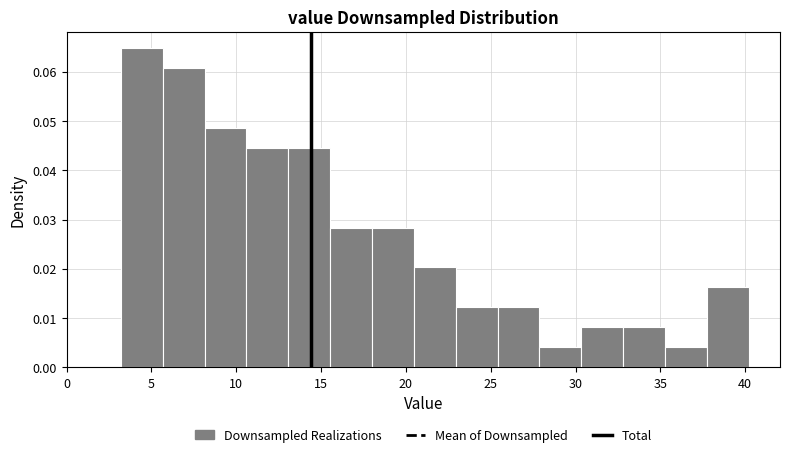

Reading left to right, transcribe this chart: for each bar, give the range it covers on the x-axis and its height. Neither the bar edges nor the heights are printed on the chart, so give them approximately, as read against the axes.

3.0 to 5.5: 0.065
5.5 to 8.0: 0.061
8.0 to 10.5: 0.049
10.5 to 13.0: 0.045
13.0 to 15.5: 0.045
15.5 to 18.0: 0.028
18.0 to 20.5: 0.028
20.5 to 23.0: 0.020
23.0 to 25.5: 0.012
25.5 to 28.0: 0.012
28.0 to 30.5: 0.004
30.5 to 33.0: 0.008
33.0 to 35.5: 0.008
35.5 to 37.5: 0.004
37.5 to 40.0: 0.016